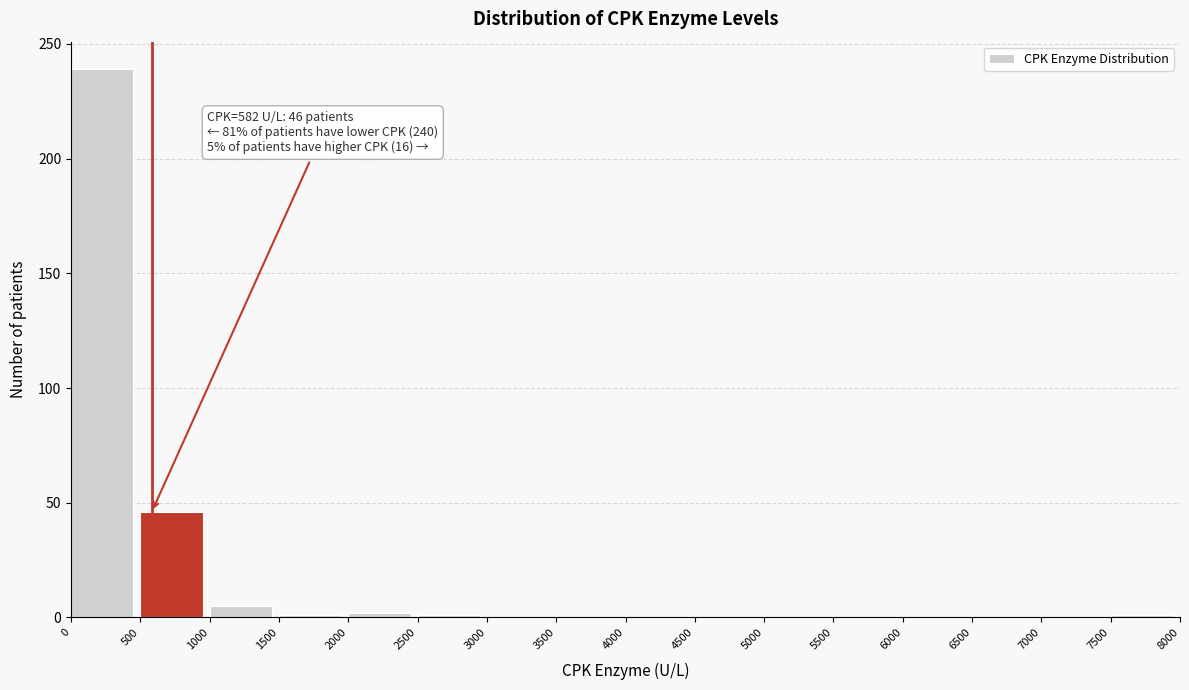

Over which range of the x-axis is the bar tallest?

0 to 500